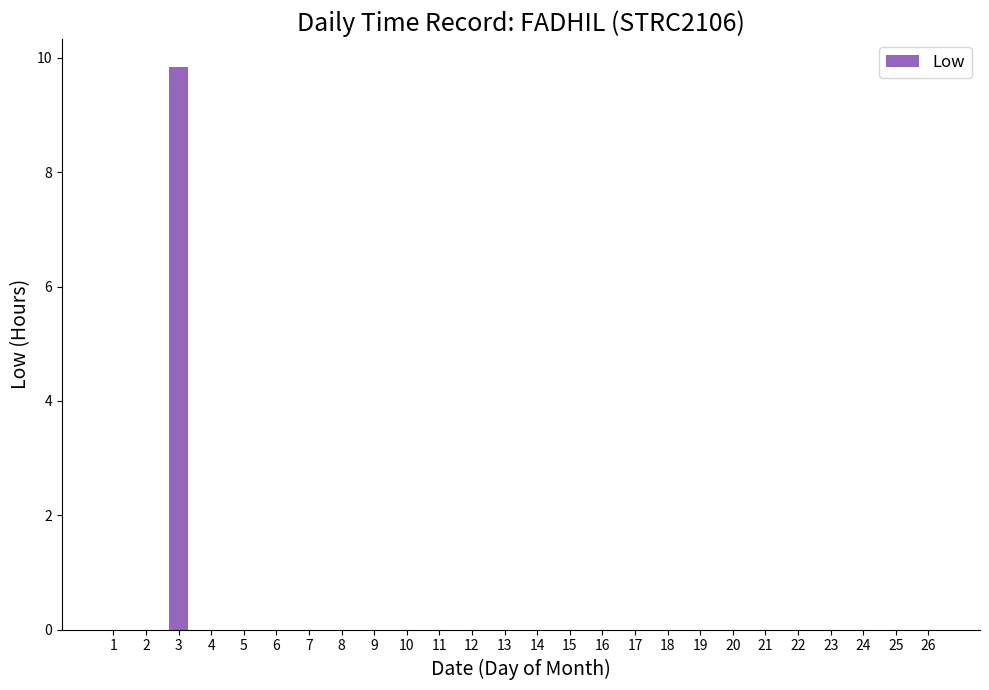

Are the bars grouped side by side (vs. stacked)?

No